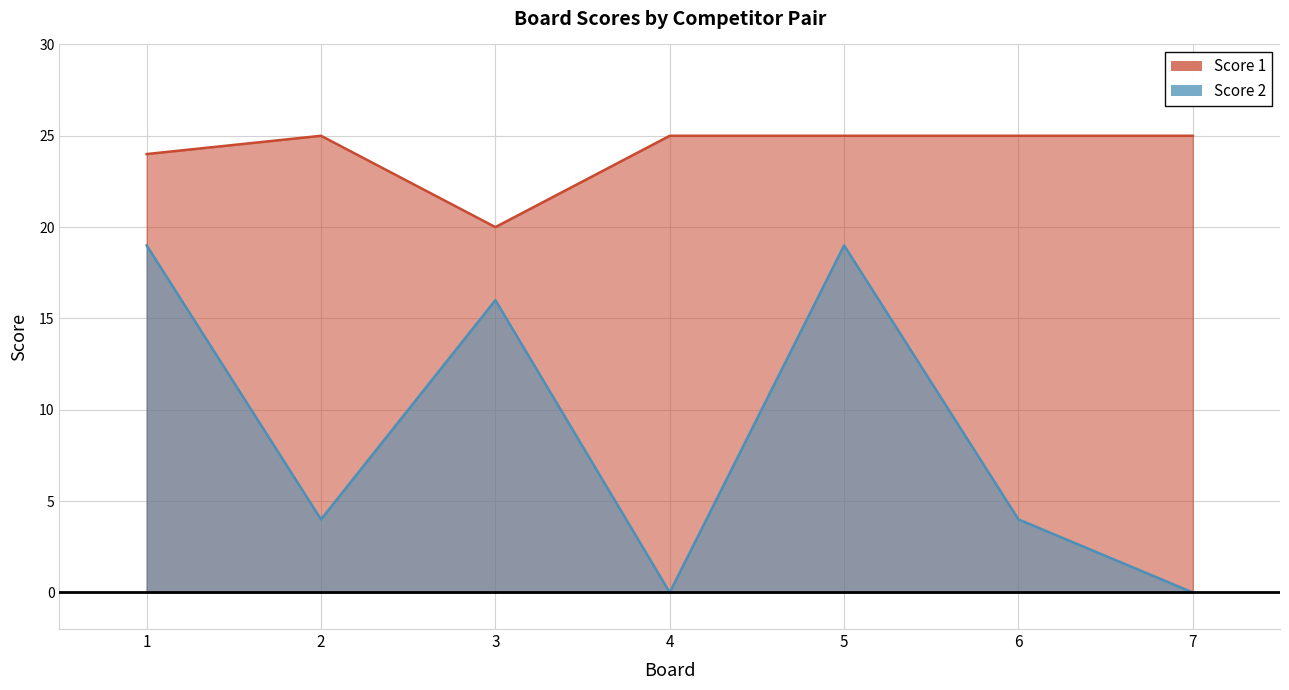

Which series has the largest range (max minus min)?

Score 2